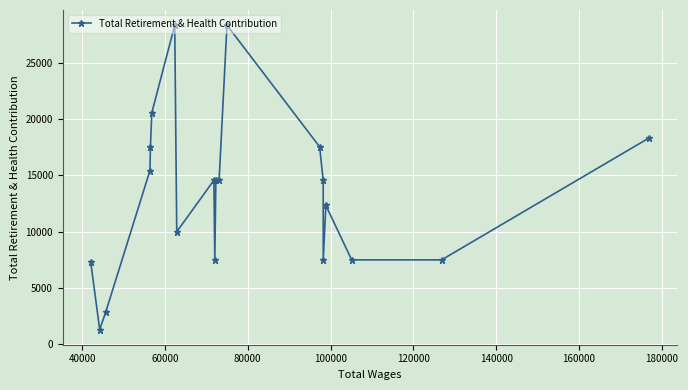

Reading left to right, transcribe all the data shown in this chart.

7314	1269	2802	15434	17553	20579	28386	9977	14569	7472	14569	14569	28386	17553	14569	7472	12330	7472	7472	18325